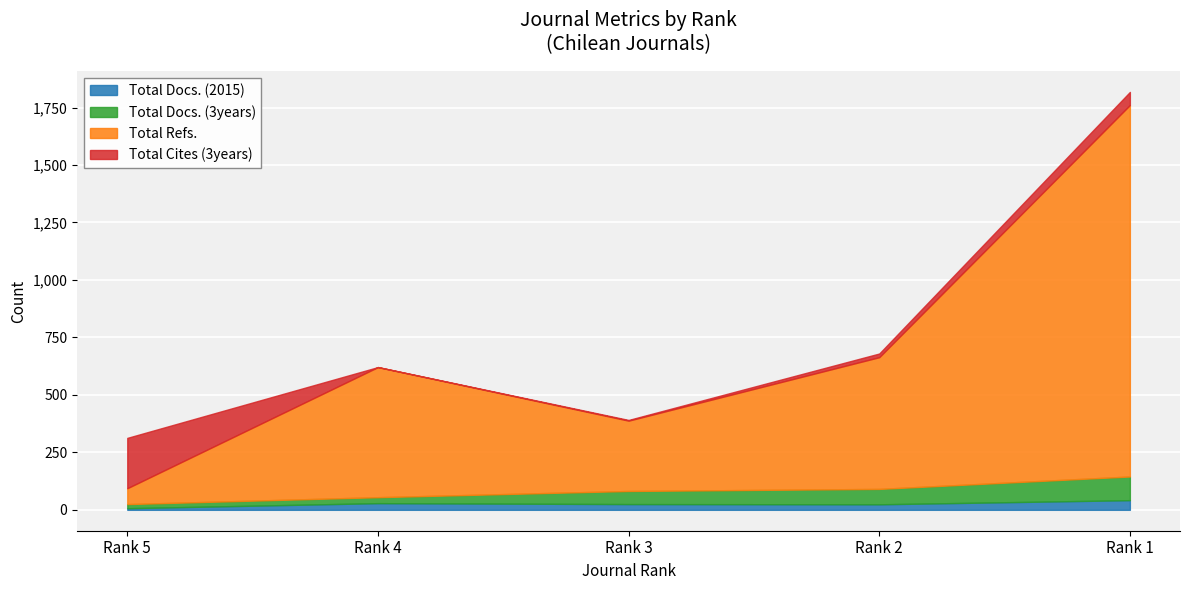

What is the value of the Total Docs. (2015) point at the 2nd from the left?

29